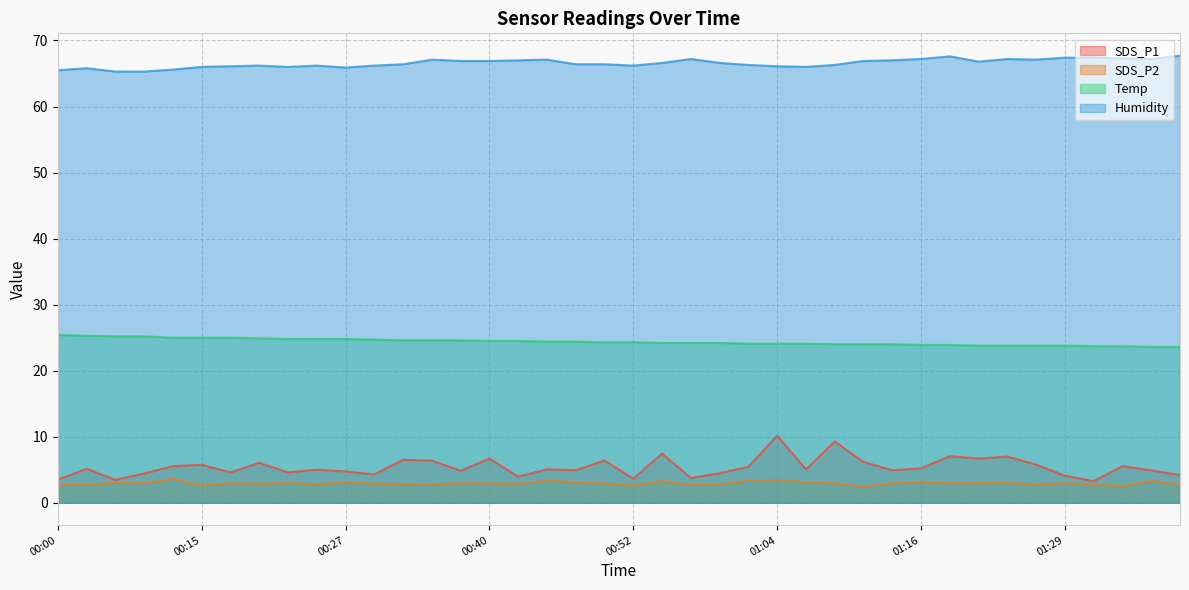

In SDS_P1, how many points are higher than both neighbors (excluding endpoints)?

14